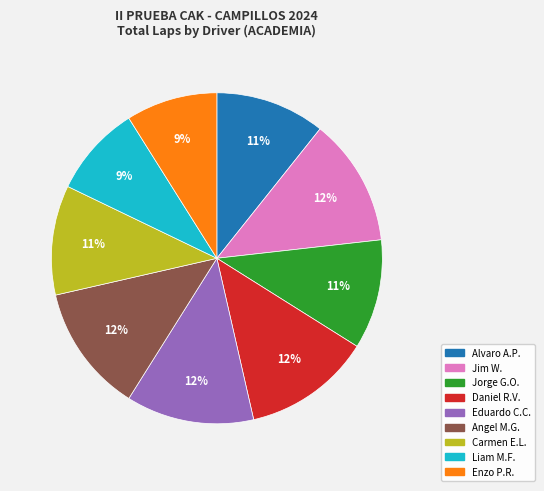

To the nearest percent, what is the average slice percentage?

11%